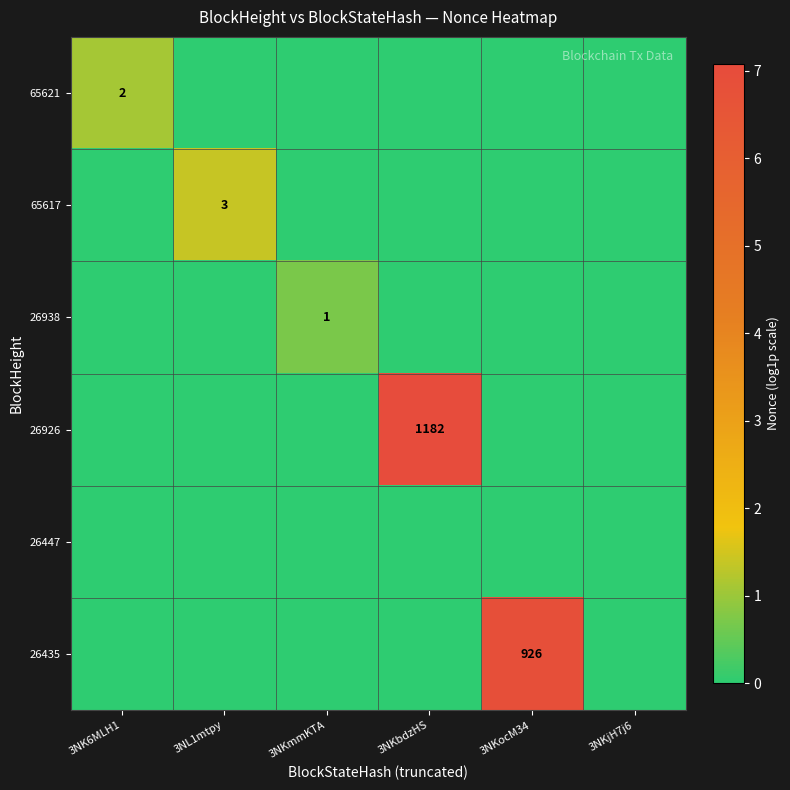

Is it true that 65621 equals 2 at 3NK6MLH1?

True